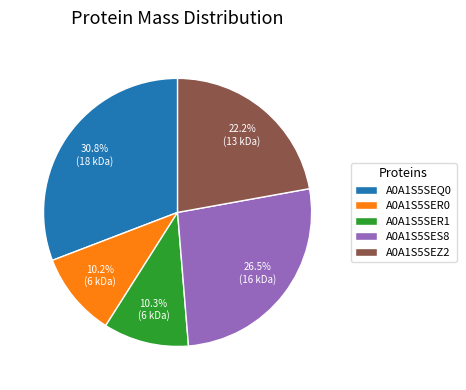

The A0A1S5SEZ2 slice represents 32% of the pie. True or false?

False